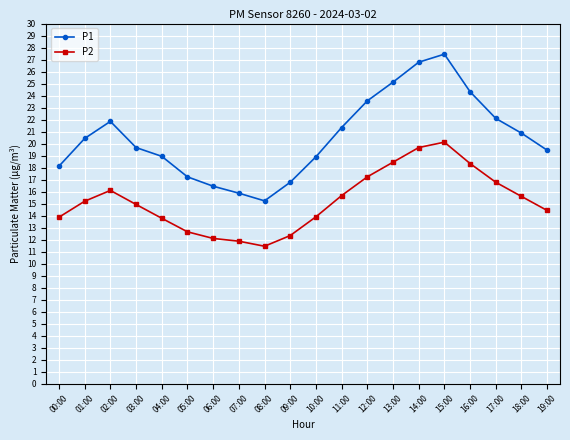

Which category has the highest value across all series?

15:00